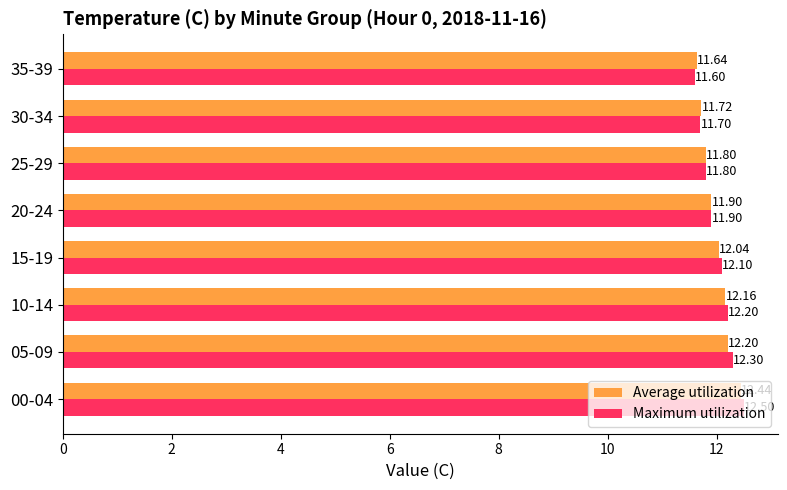

List the labels in order of Average utilization value, largest first.

00-04, 05-09, 10-14, 15-19, 20-24, 25-29, 30-34, 35-39